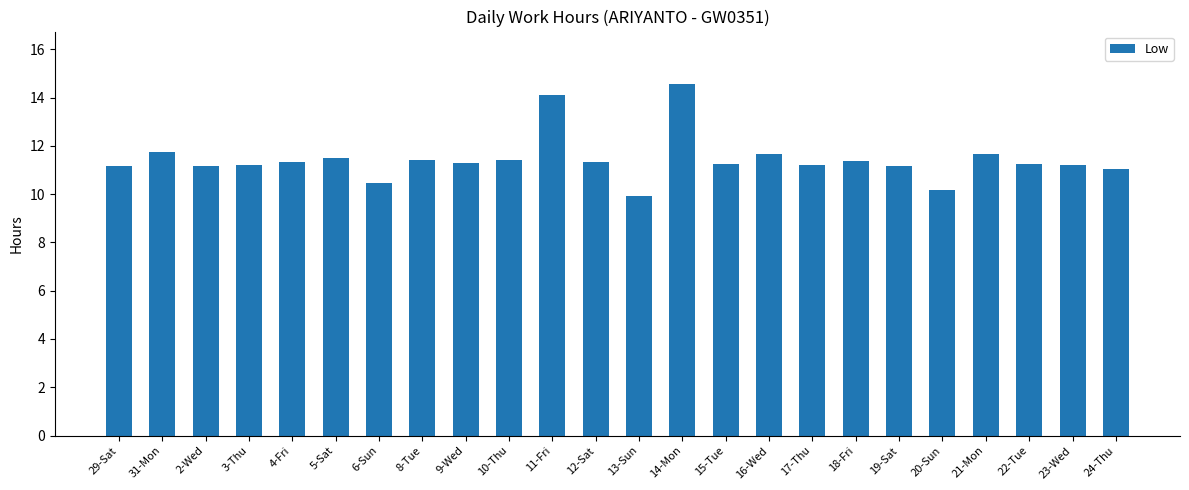

How many data points does each series have?

24